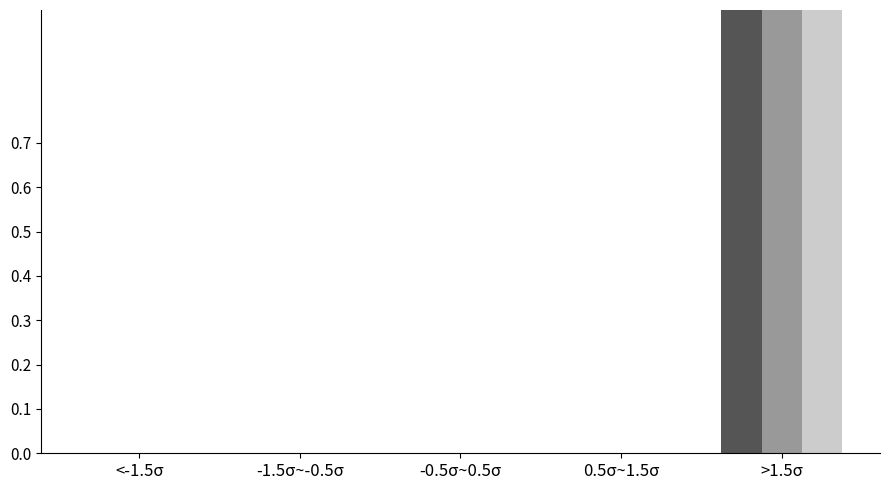

At which category is the sum across all series the highest?

>1.5σ